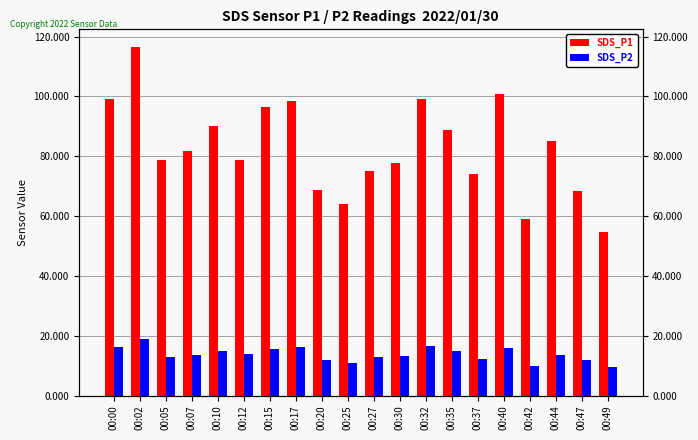

Is it true that SDS_P2 equals 6.6 at 00:17?

False